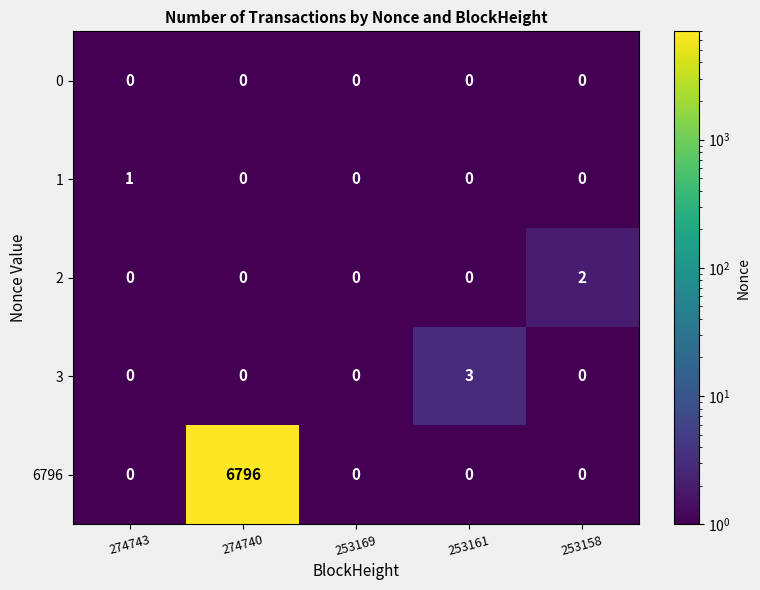

What is the average value of the 6796 series?

1359